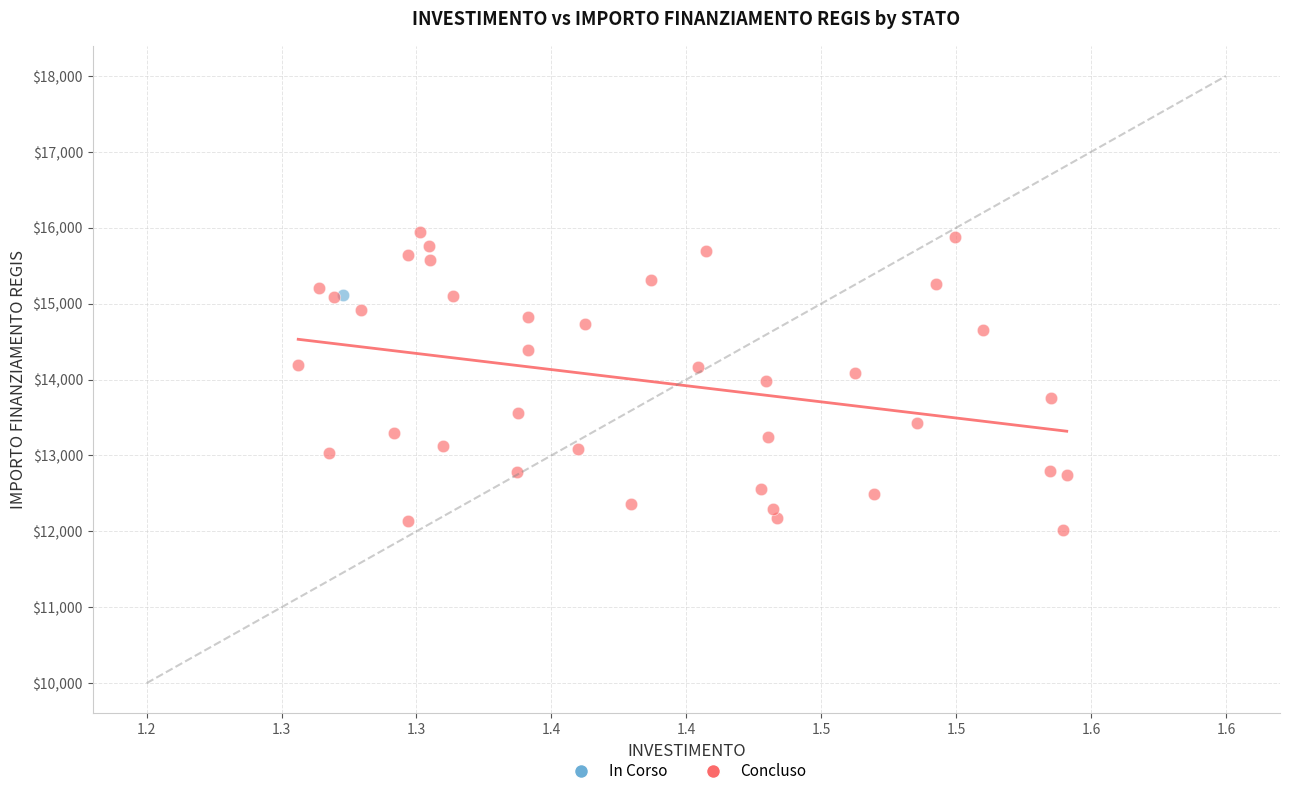

What are all the series names shown in the legend?

In Corso, Concluso